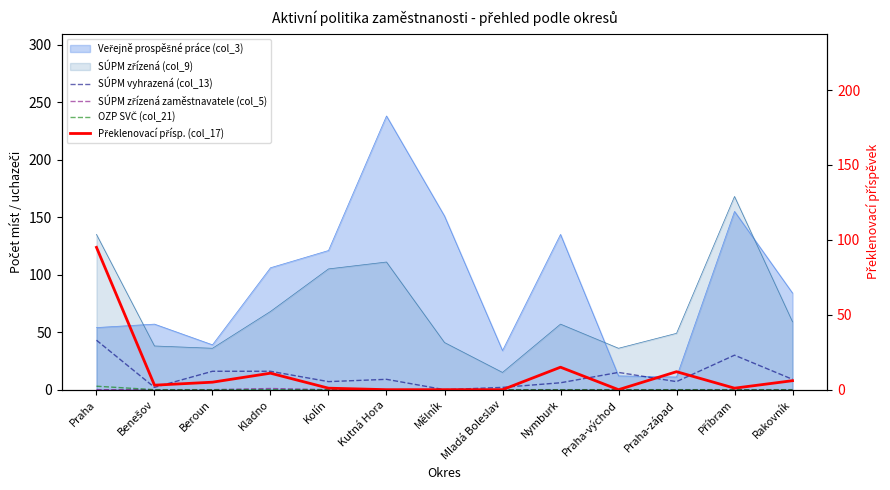

Is it true that SÚPM vyhrazená (col_13) equals 2 at Mladá Boleslav?

True